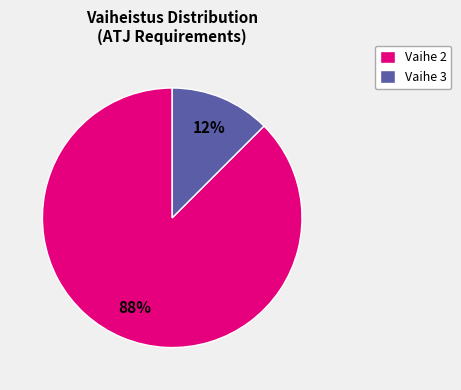

Do Vaihe 2 and Vaihe 3 together represent more than half of the pie?

Yes